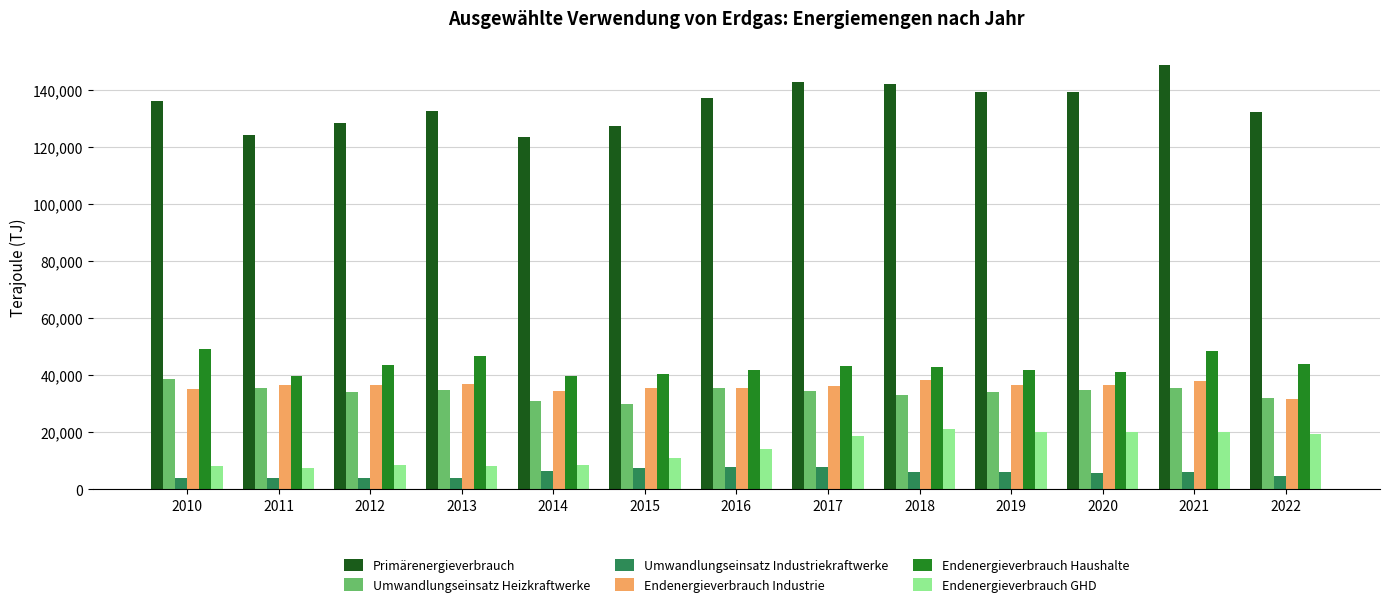

Which series has the largest total across all categories?

Primärenergieverbrauch